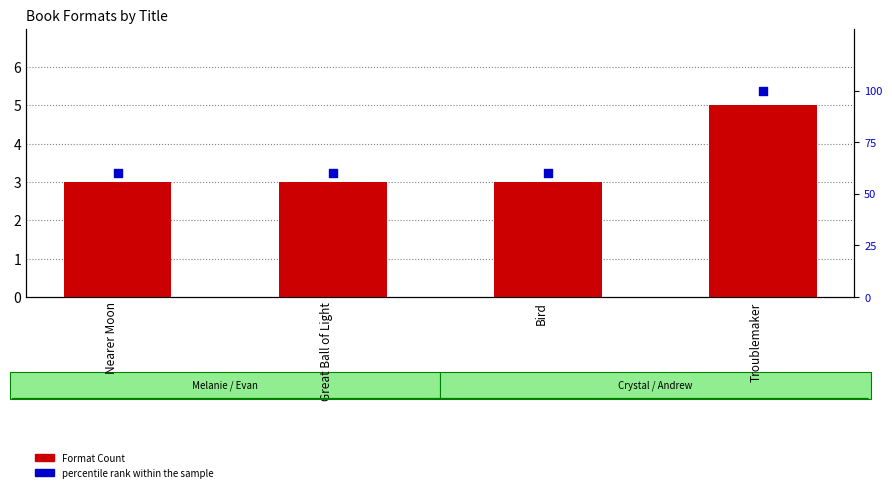

Which series reaches the minimum Y coordinate?

Format Count